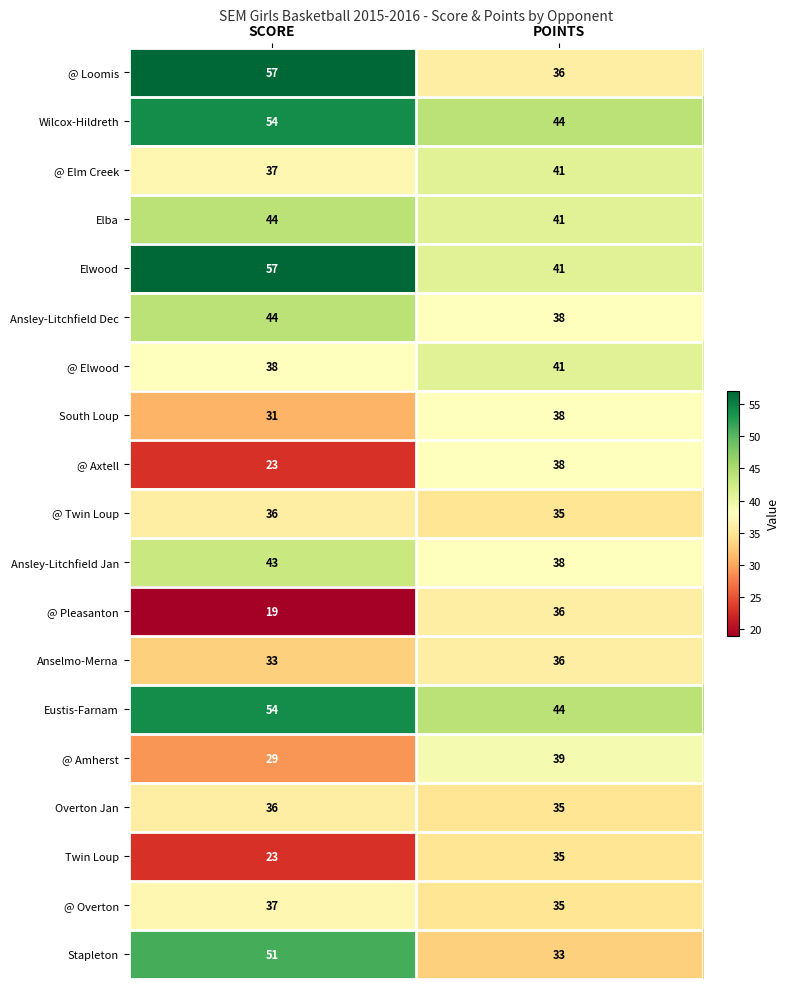

What is the total value across all series at SCORE?

746